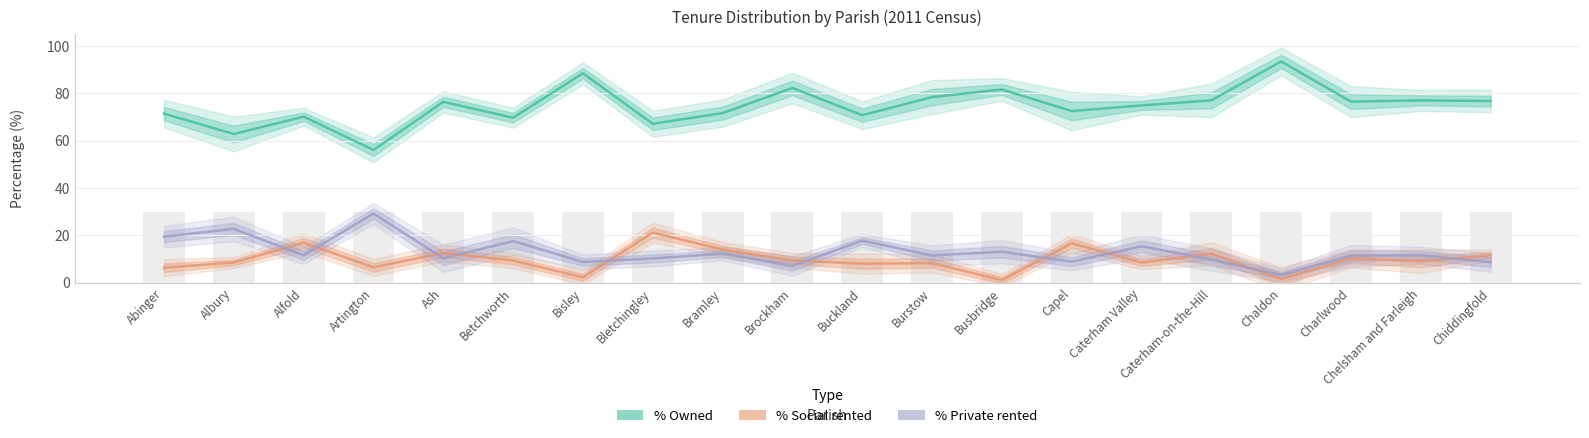

Which label corresponds to the smallest value in the chart?

Busbridge